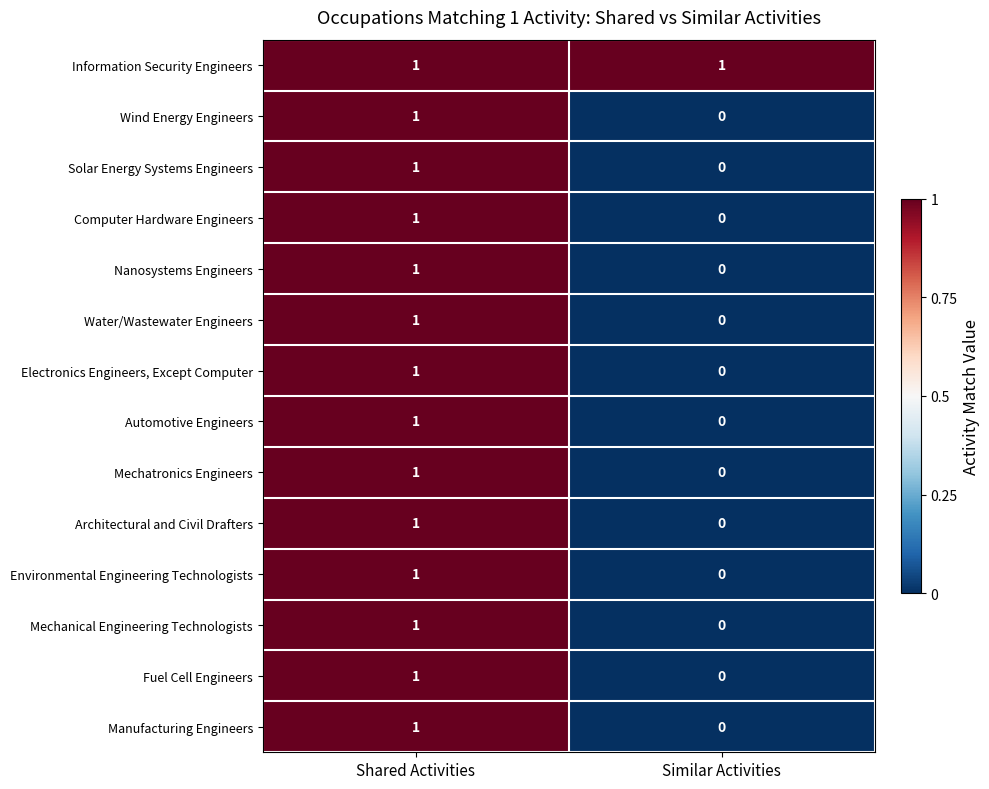

Reading left to right, list all the values displayed in this chart.

Information Security Engineers: Shared Activities=1	Similar Activities=1
Wind Energy Engineers: Shared Activities=1	Similar Activities=0
Solar Energy Systems Engineers: Shared Activities=1	Similar Activities=0
Computer Hardware Engineers: Shared Activities=1	Similar Activities=0
Nanosystems Engineers: Shared Activities=1	Similar Activities=0
Water/Wastewater Engineers: Shared Activities=1	Similar Activities=0
Electronics Engineers, Except Computer: Shared Activities=1	Similar Activities=0
Automotive Engineers: Shared Activities=1	Similar Activities=0
Mechatronics Engineers: Shared Activities=1	Similar Activities=0
Architectural and Civil Drafters: Shared Activities=1	Similar Activities=0
Environmental Engineering Technologists: Shared Activities=1	Similar Activities=0
Mechanical Engineering Technologists: Shared Activities=1	Similar Activities=0
Fuel Cell Engineers: Shared Activities=1	Similar Activities=0
Manufacturing Engineers: Shared Activities=1	Similar Activities=0